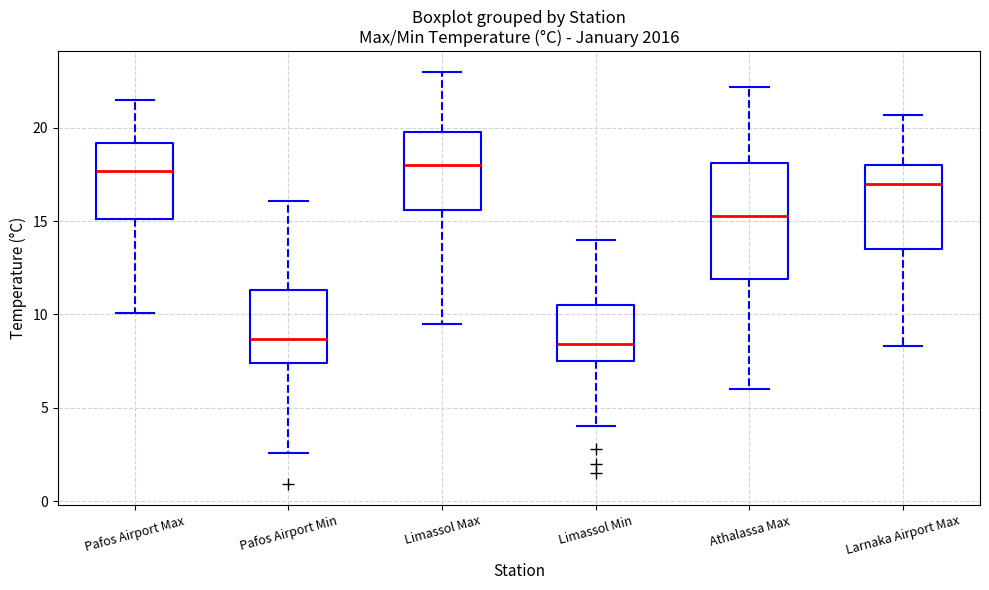

Where does the upper whisker of the box for Limassol Min end on the y-axis? The values are not printed on the chart, so give them approximately, as read against the axis.

14.0